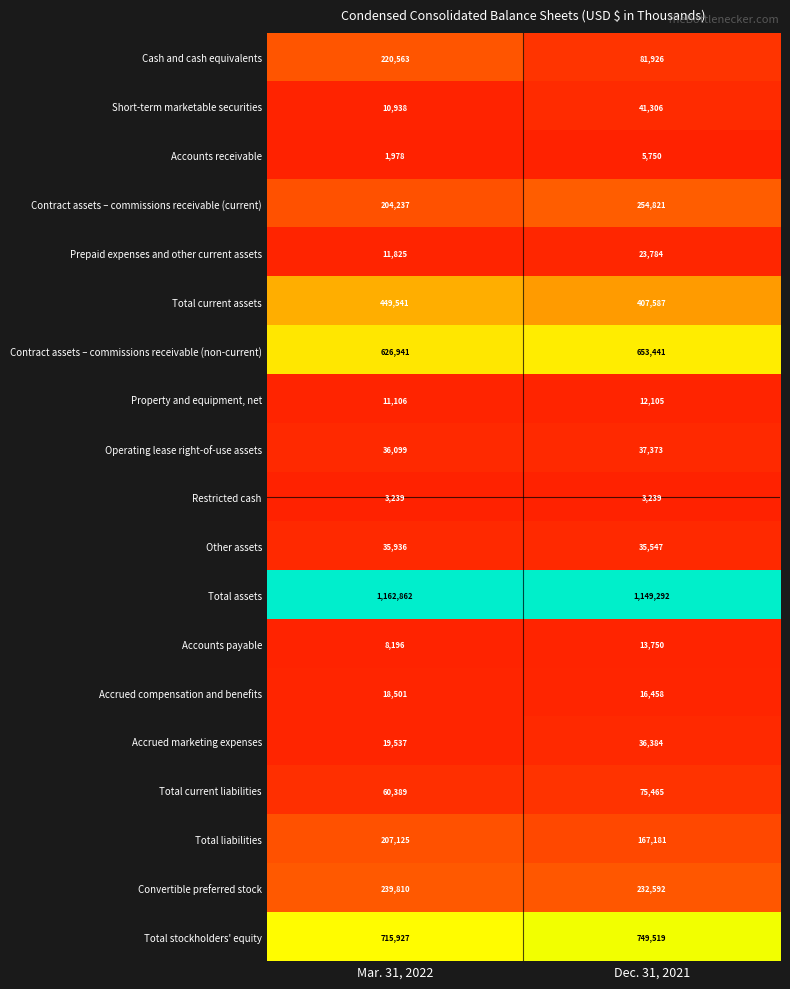

Rank the series at Mar. 31, 2022 from highest to lowest value.

Total assets, Total stockholders' equity, Contract assets – commissions receivable (non-current), Total current assets, Convertible preferred stock, Cash and cash equivalents, Total liabilities, Contract assets – commissions receivable (current), Total current liabilities, Operating lease right-of-use assets, Other assets, Accrued marketing expenses, Accrued compensation and benefits, Prepaid expenses and other current assets, Property and equipment, net, Short-term marketable securities, Accounts payable, Restricted cash, Accounts receivable